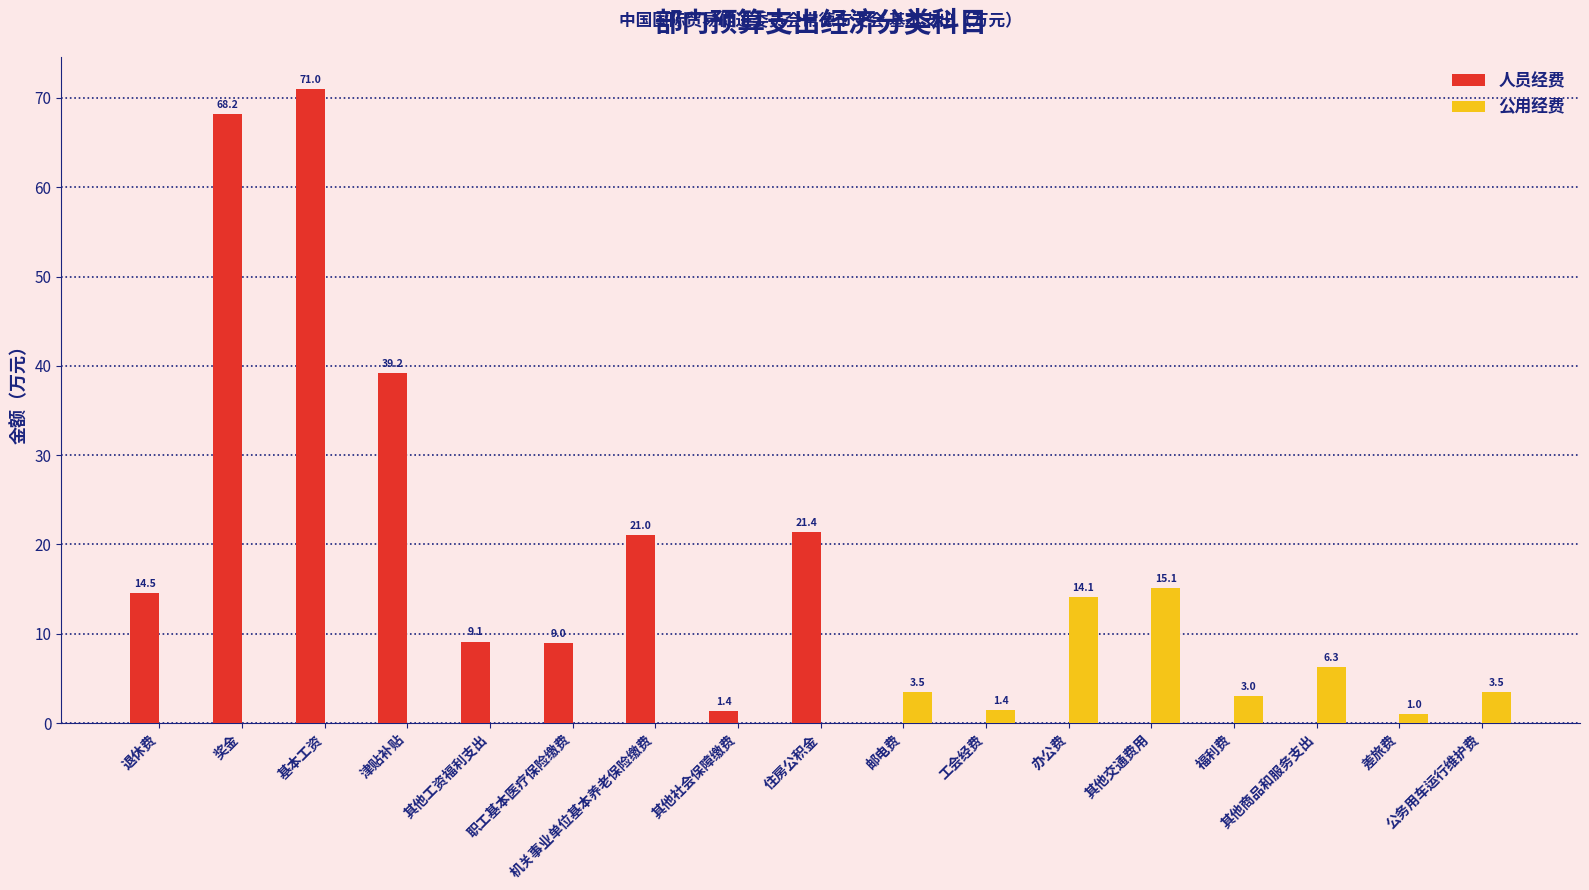

True or false: 公用经费 has a value of 6.3 at 其他商品和服务支出.

True